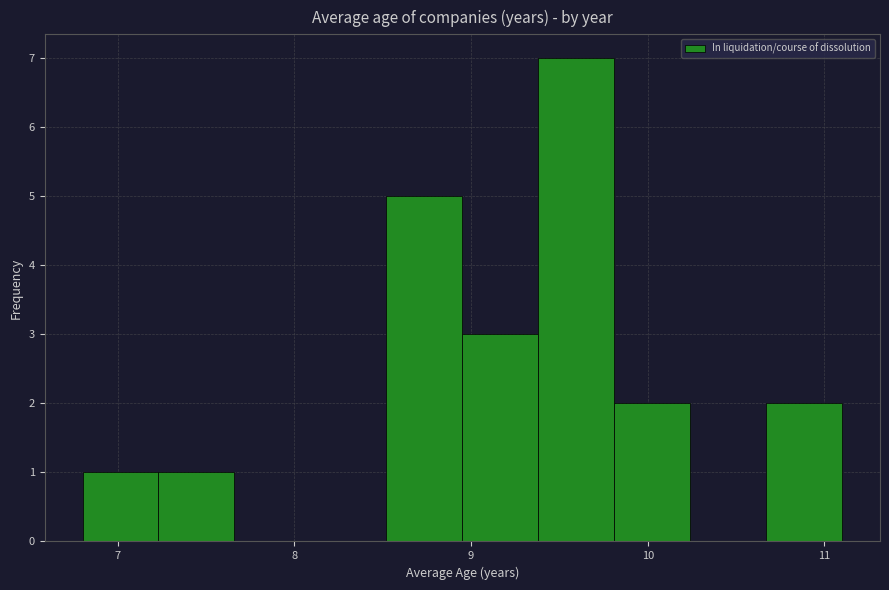

Over which range of the x-axis is the bar tallest?

9.38 to 9.81